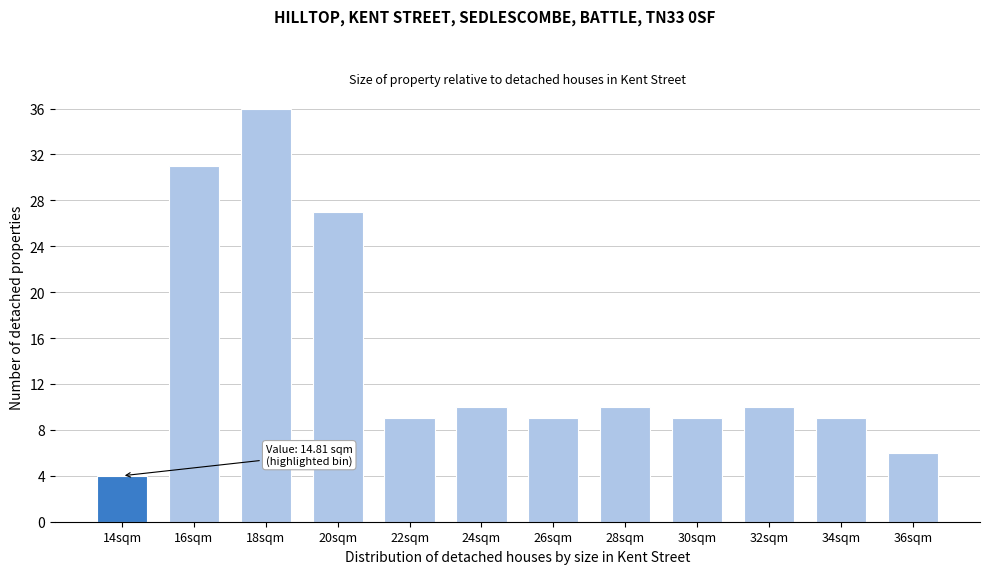

Reading left to right, extract all data points from this chart.

4	31	36	27	9	10	9	10	9	10	9	6